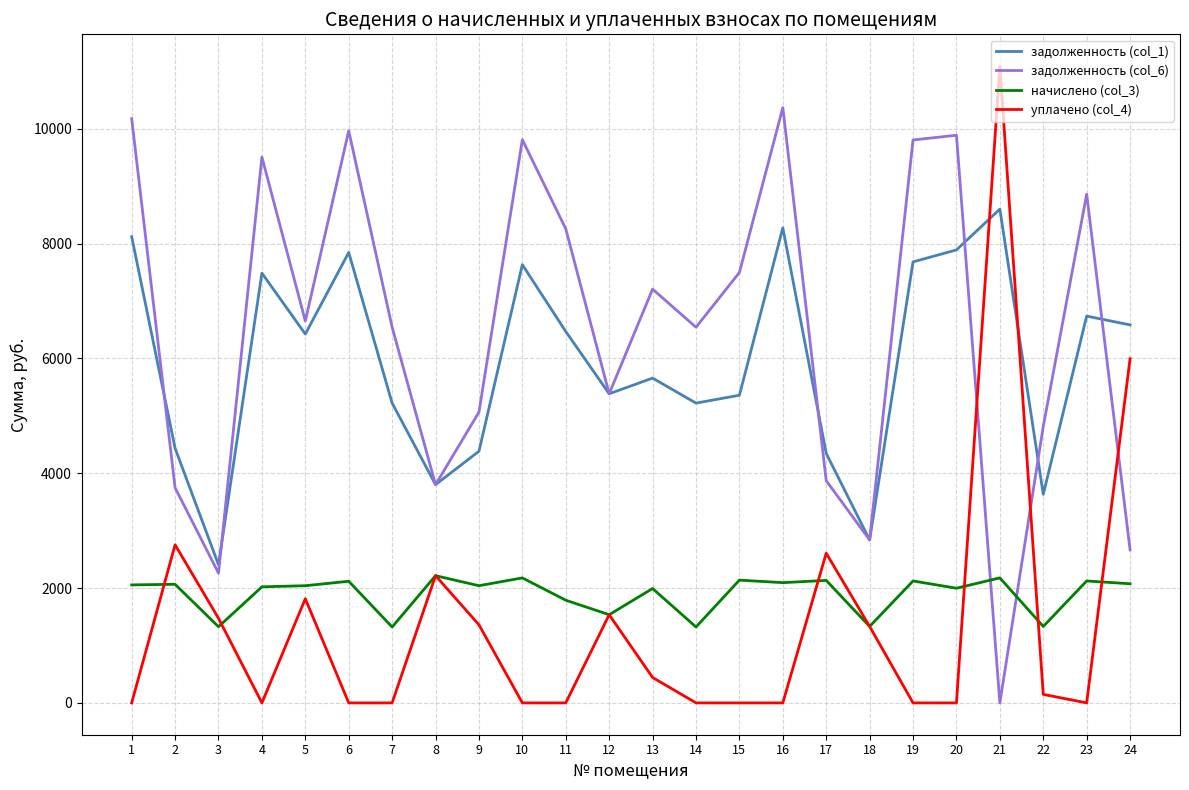

What is the total value across all series at 9?

12850.2